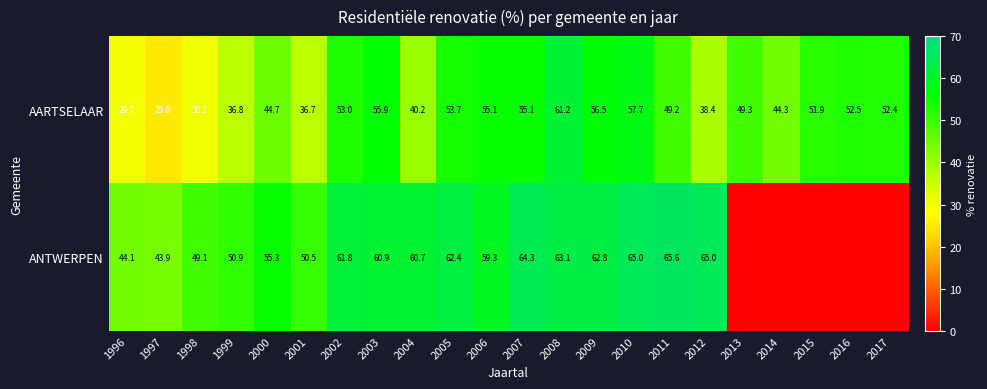

Count the number of categories in the chart.

22